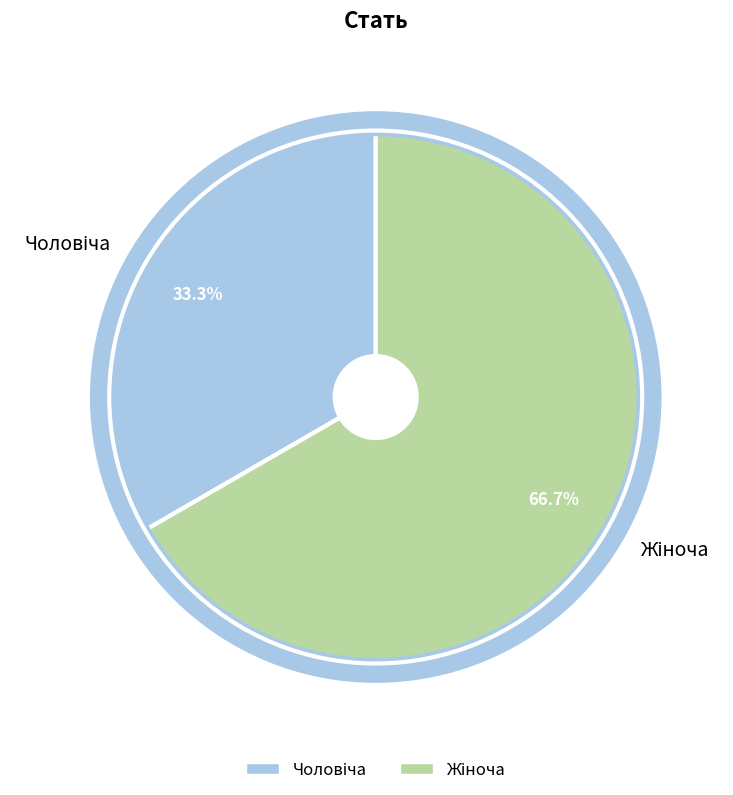

Is there any slice that represents more than half of the pie?

Yes